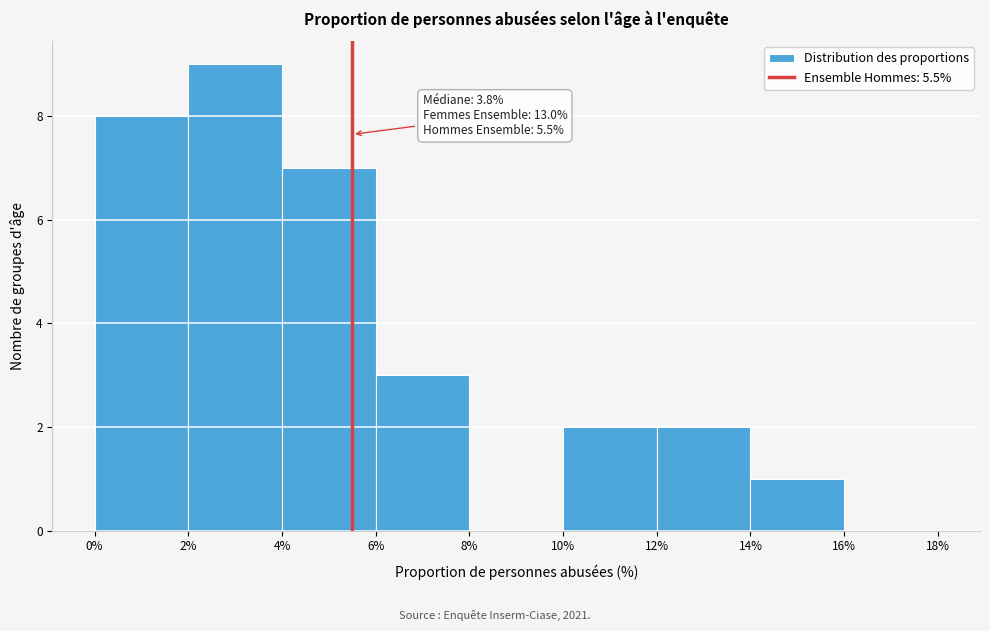

Over which range of the x-axis is the bar tallest?

2% to 4%